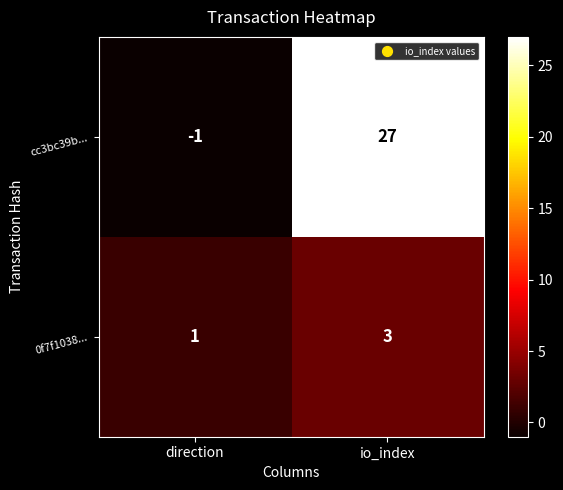

At which label is 0f7f1038... closest to 2?

direction